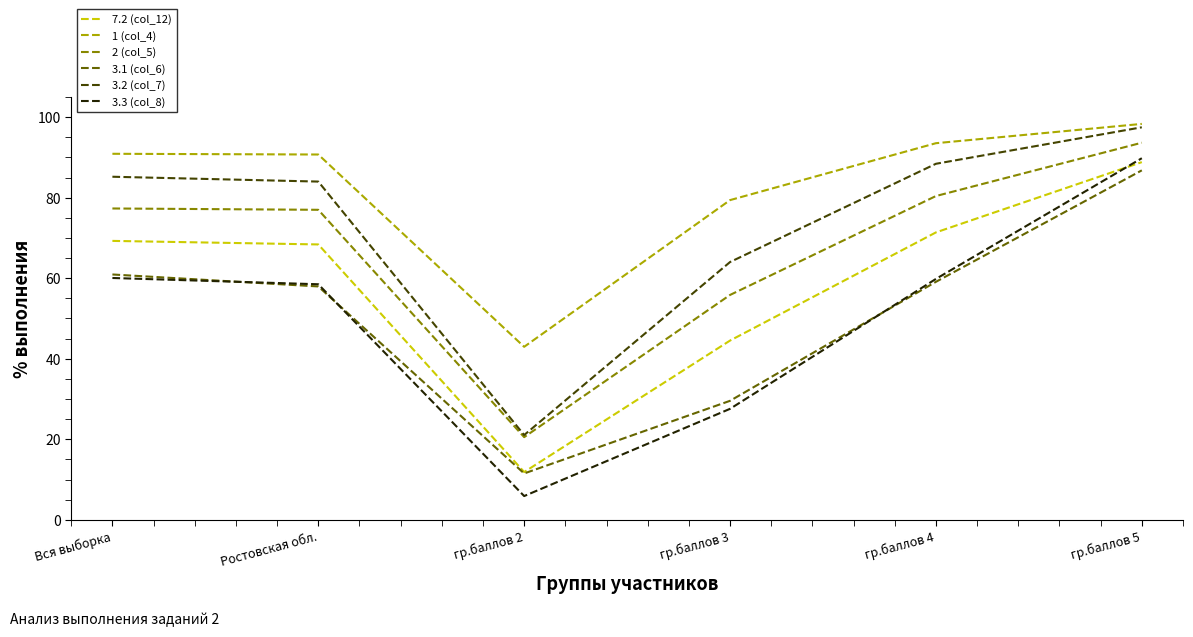

Rank the series at Вся выборка from lowest to highest value.

3.3 (col_8), 3.1 (col_6), 7.2 (col_12), 2 (col_5), 3.2 (col_7), 1 (col_4)